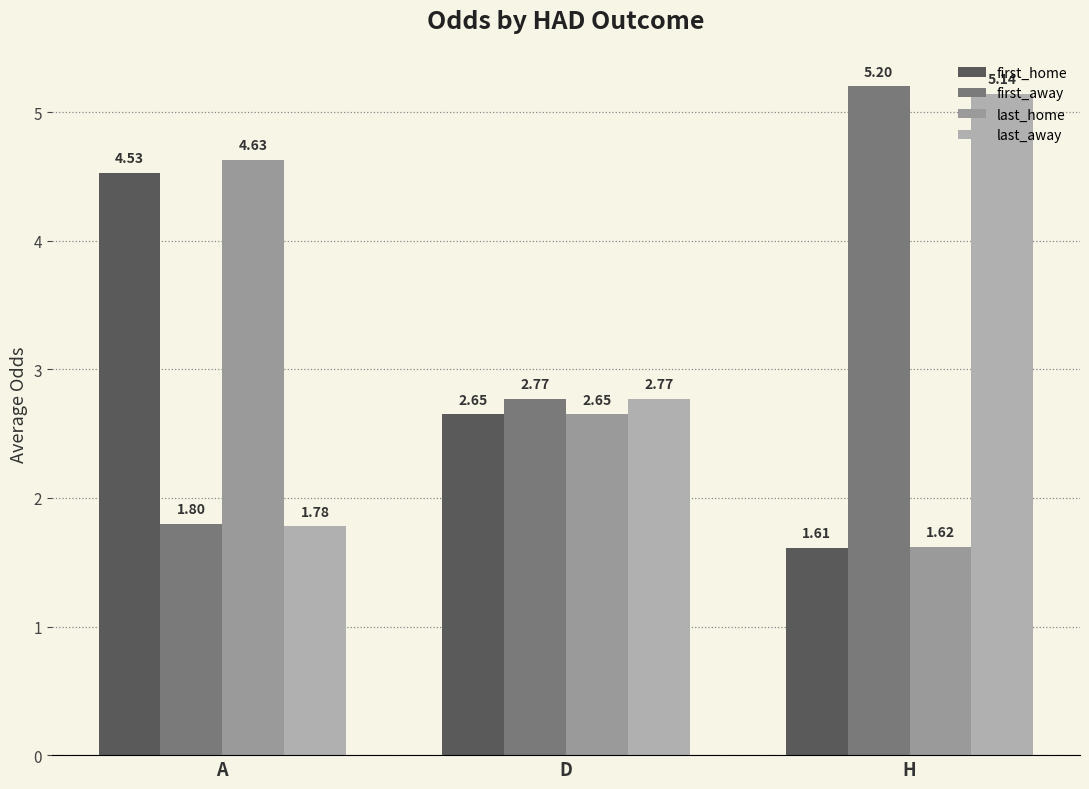

What position from the left is A?

1